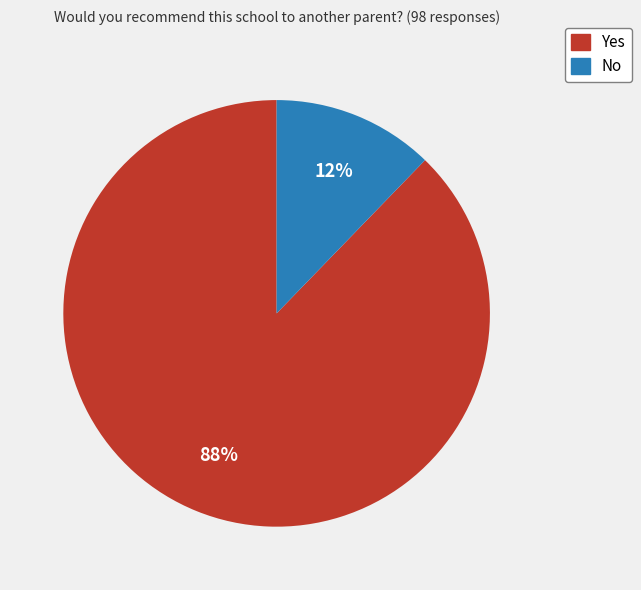

Is there a majority slice in this chart?

Yes